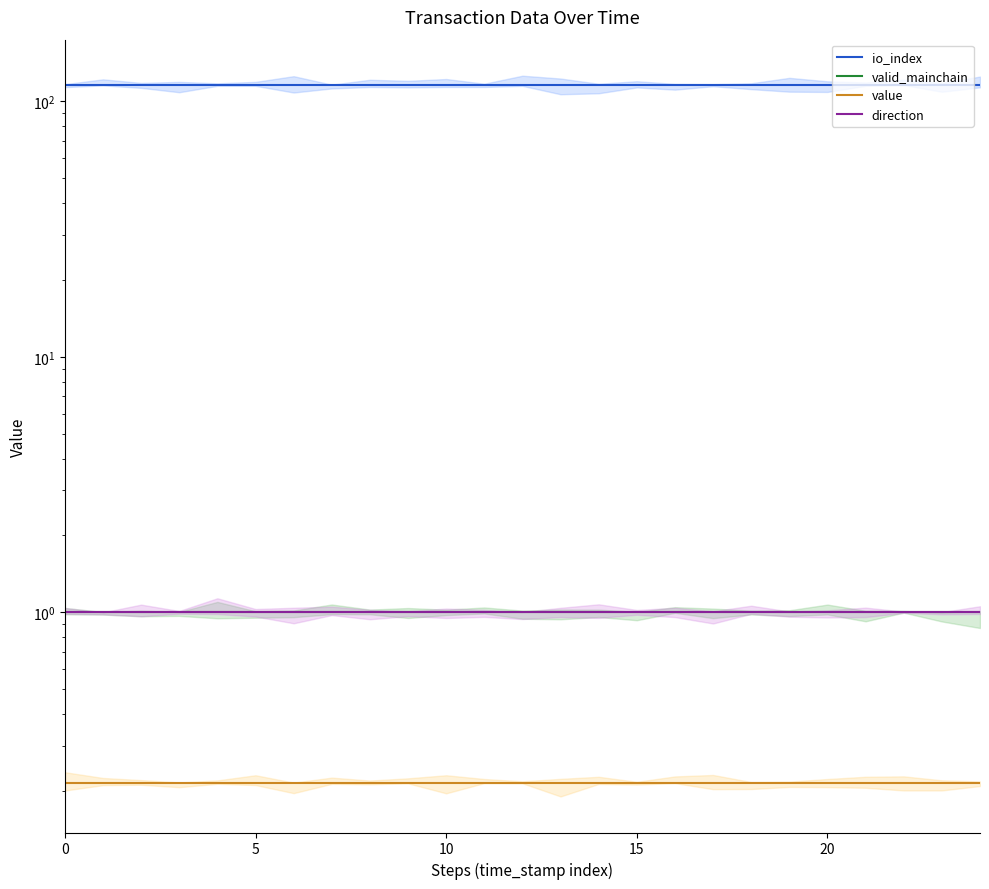

What is the minimum value for io_index?

116.0